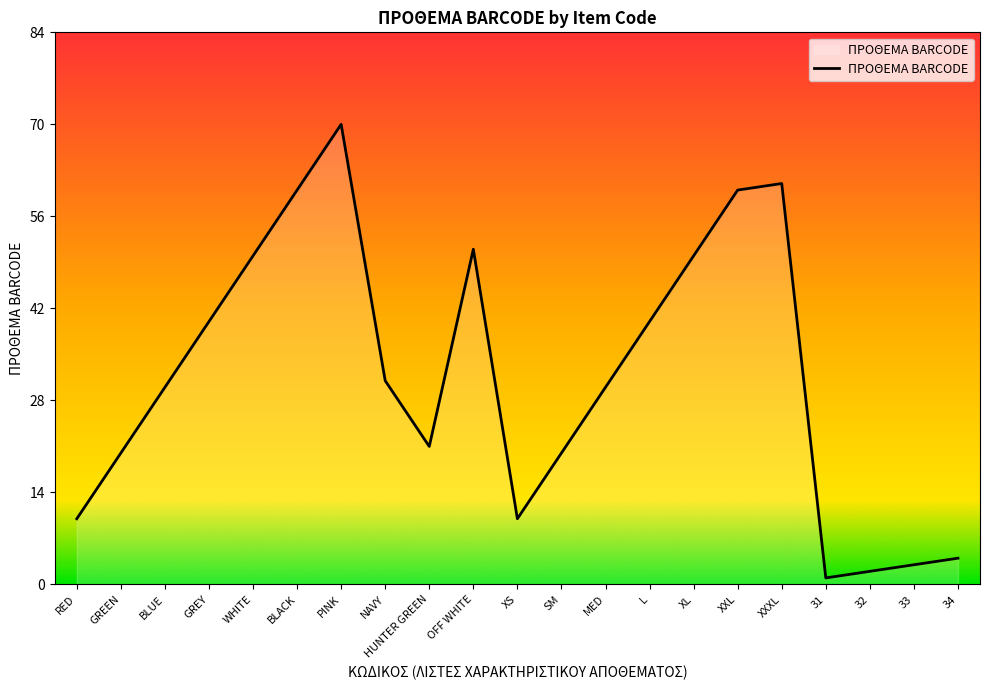

True or false: the data shows 2 at 32.

True